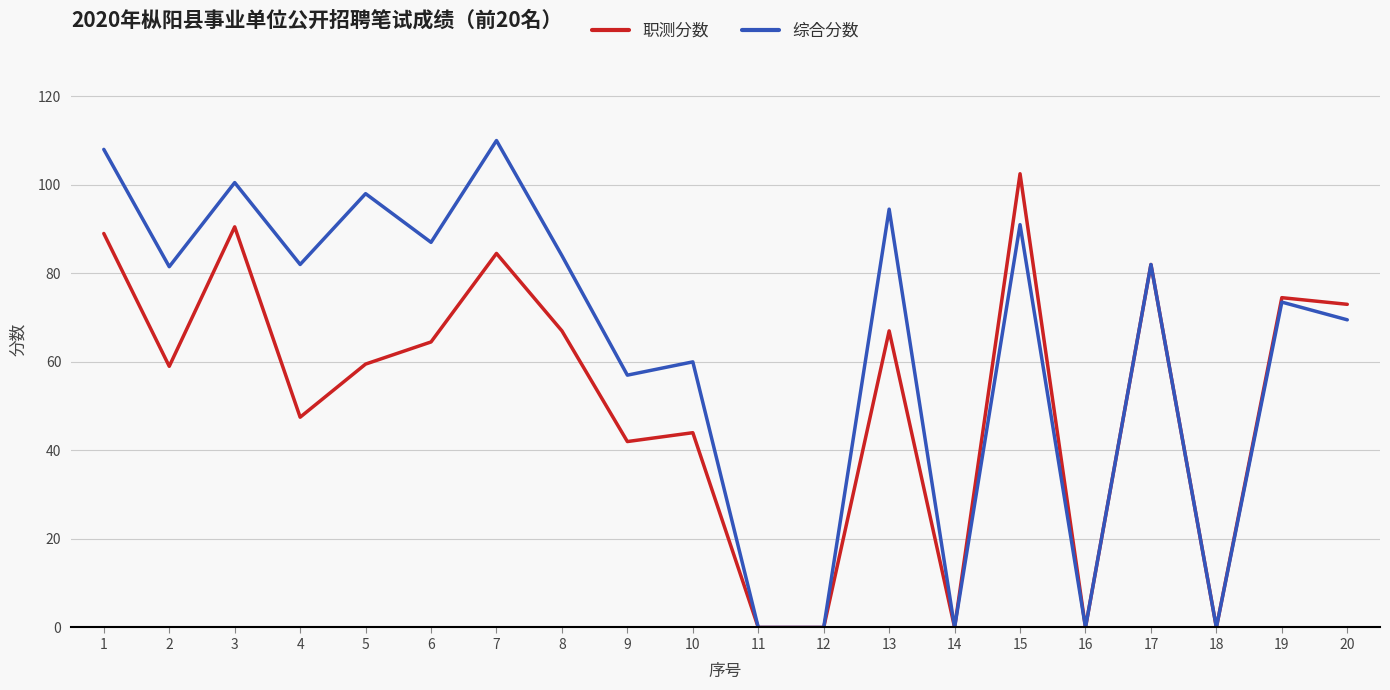

Is this an area chart (filled region under the line)?

No